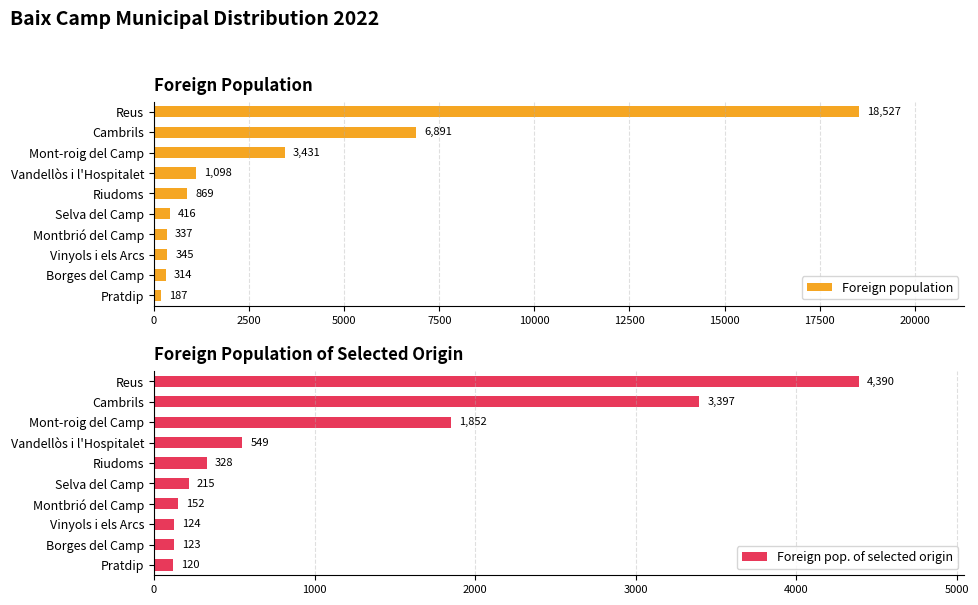

What is the difference between the Foreign pop. of selected origin values at Mont-roig del Camp and Reus?

2538